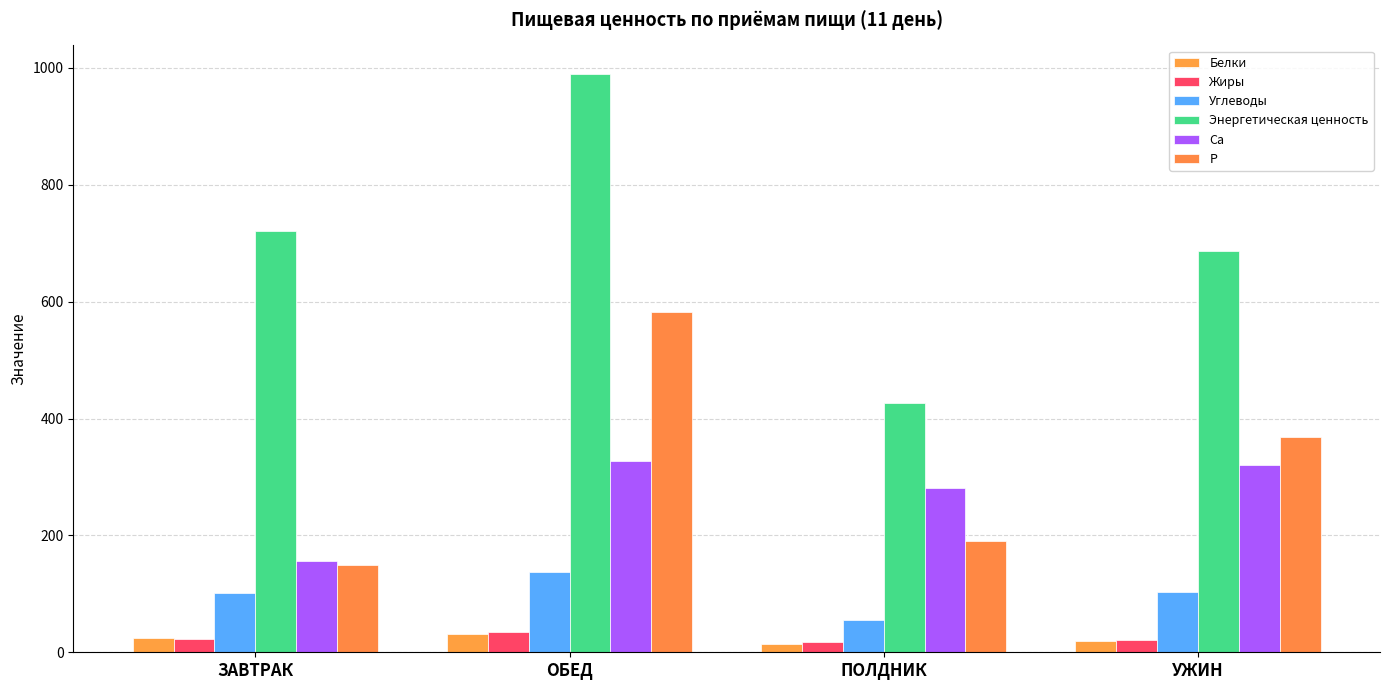

Does the chart contain any negative values?

No